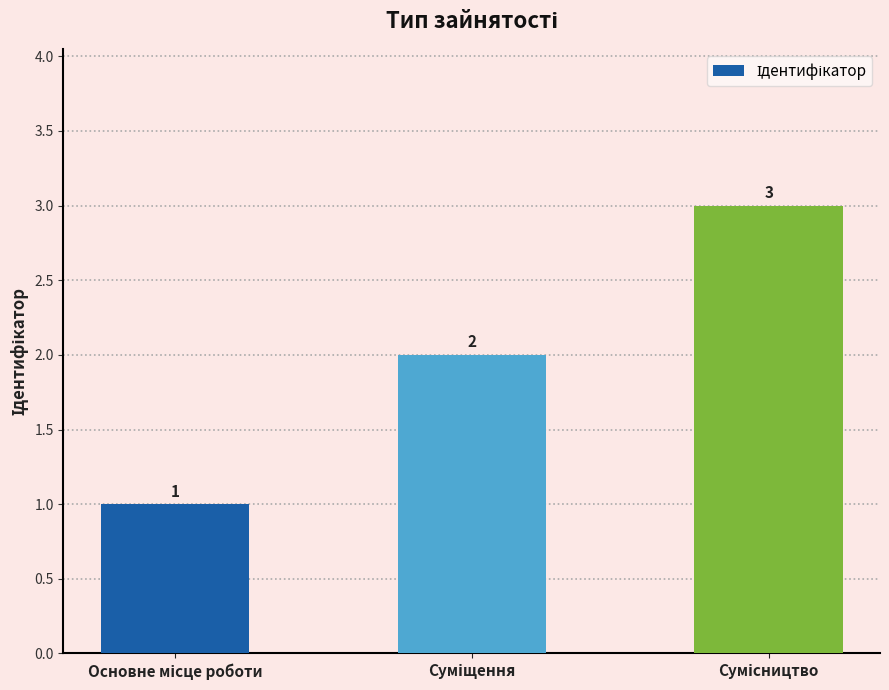

Count the values in the range 1 to 3.

3